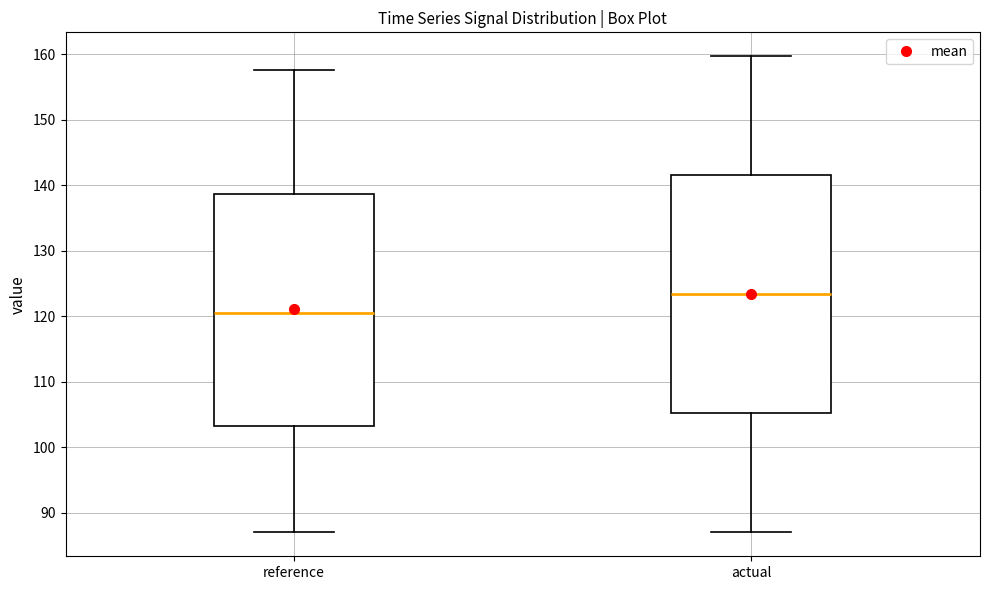

Which box's median line is the highest?

actual